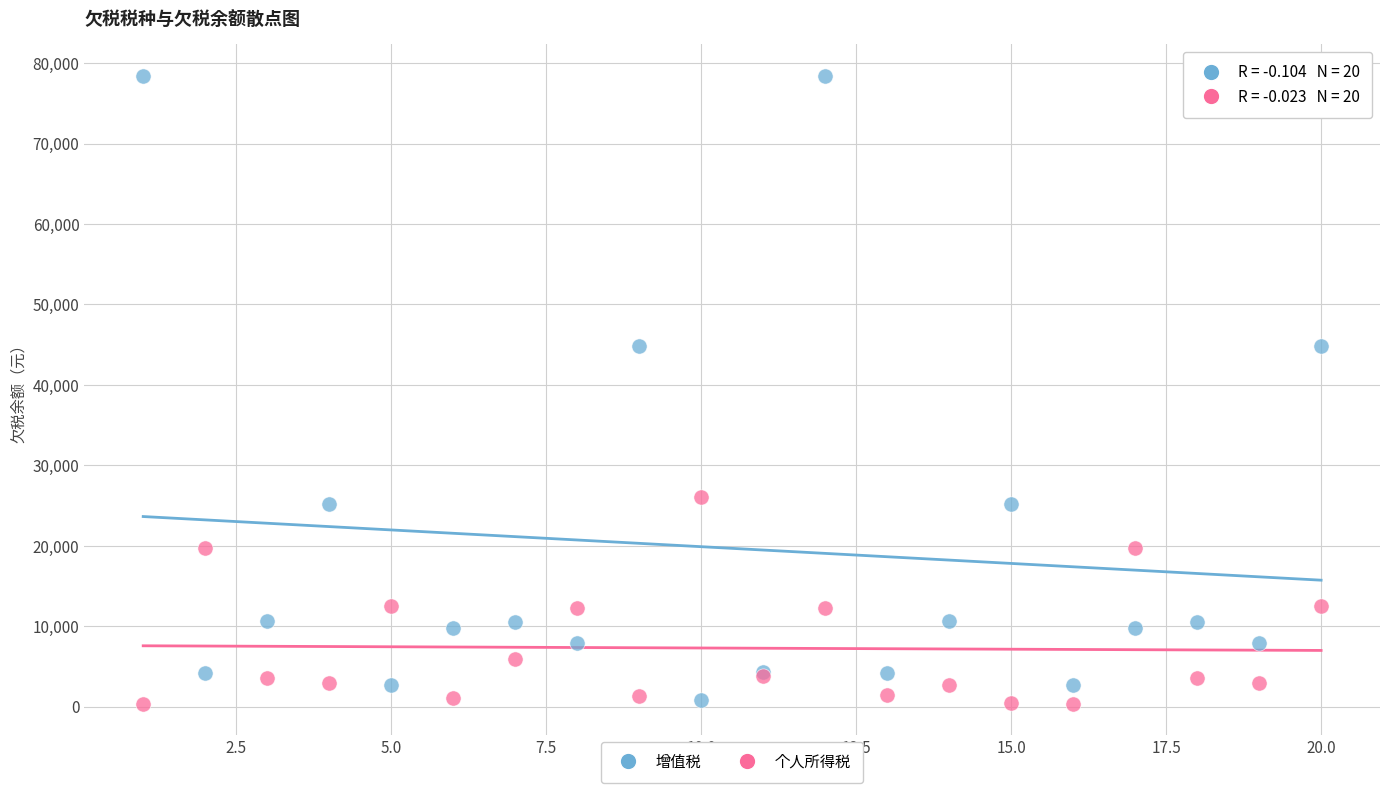

Which series contains the highest Y value?

增值税